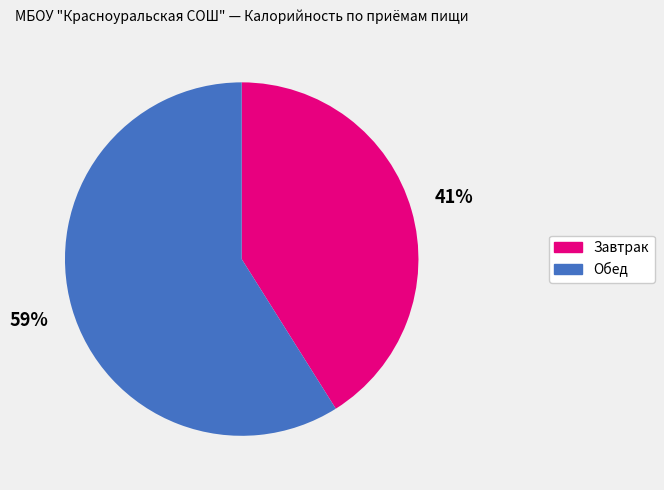

To the nearest percent, what is the average slice percentage?

50%